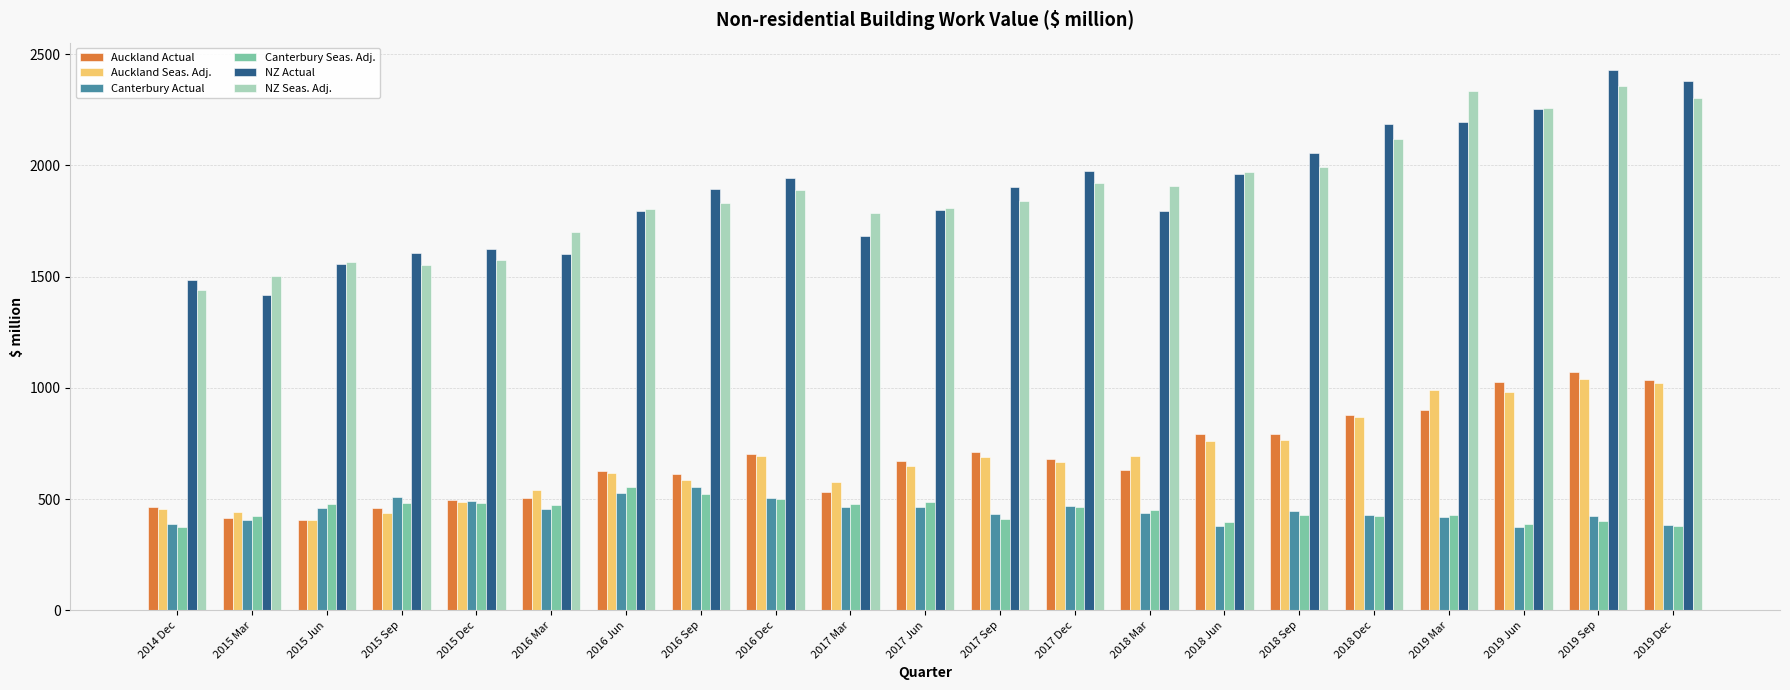

What are all the series names shown in the legend?

Auckland Actual, Auckland Seas. Adj., Canterbury Actual, Canterbury Seas. Adj., NZ Actual, NZ Seas. Adj.